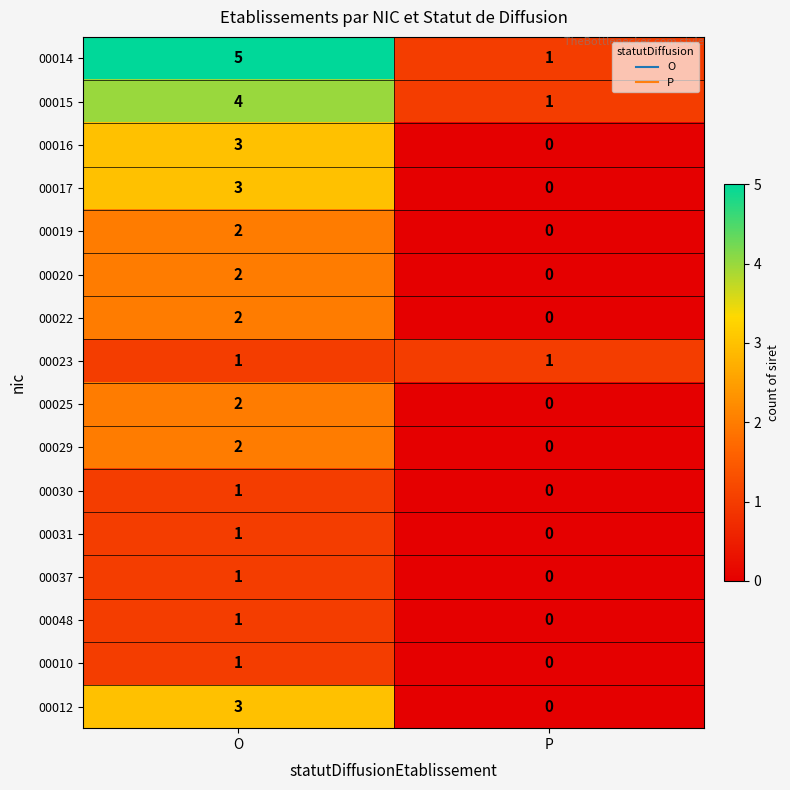

At which category is the sum across all series the highest?

O